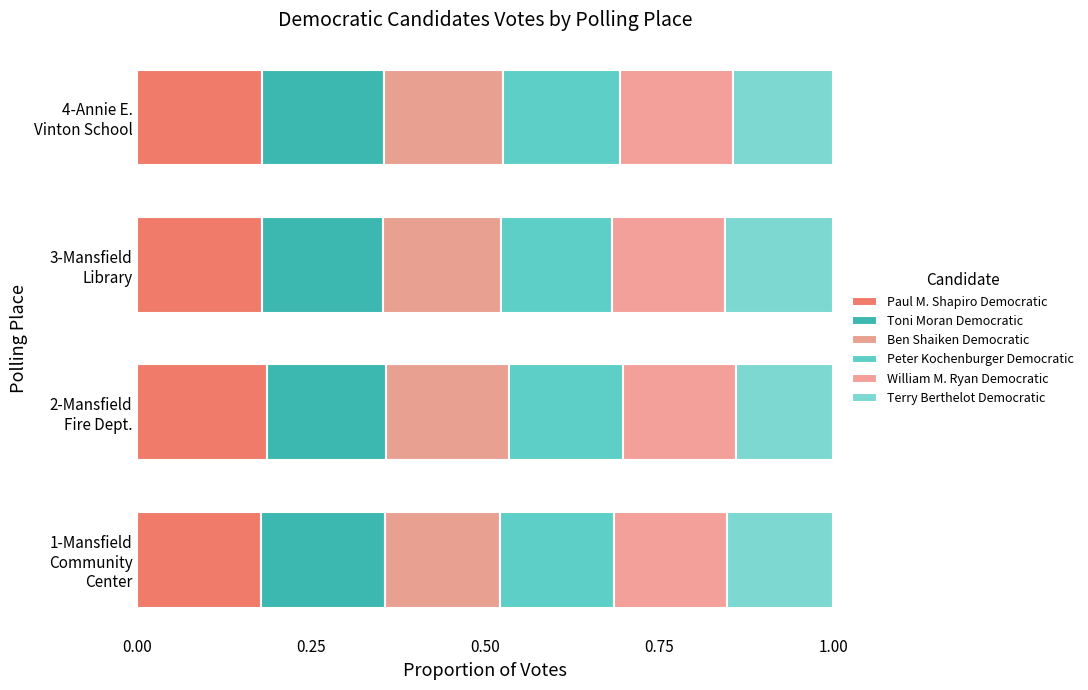

What is the average value of the Ben Shaiken Democratic series?

0.2